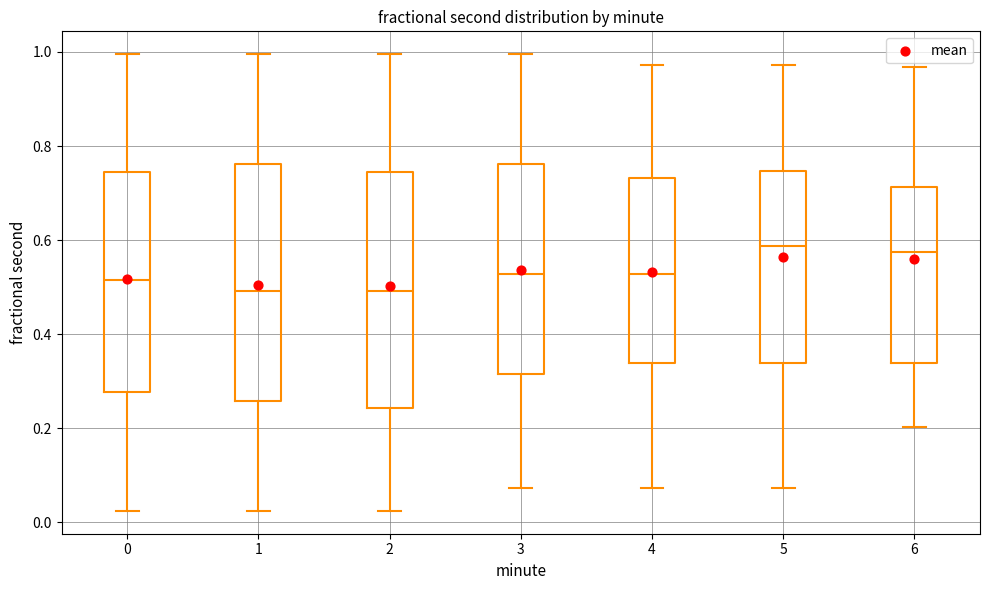

Reading left to right, read every box against the y-axis: the position of its median line, the range the box covers, and the ends of its whiskers. The values are not printed on the chart, so give them approximately, as read against the axis.

0: median 0.52, box 0.28 to 0.74, whiskers 0.02 to 1.00
1: median 0.50, box 0.26 to 0.76, whiskers 0.02 to 1.00
2: median 0.50, box 0.24 to 0.74, whiskers 0.02 to 1.00
3: median 0.52, box 0.32 to 0.76, whiskers 0.08 to 1.00
4: median 0.52, box 0.34 to 0.74, whiskers 0.08 to 0.98
5: median 0.58, box 0.34 to 0.74, whiskers 0.08 to 0.98
6: median 0.58, box 0.34 to 0.72, whiskers 0.20 to 0.96